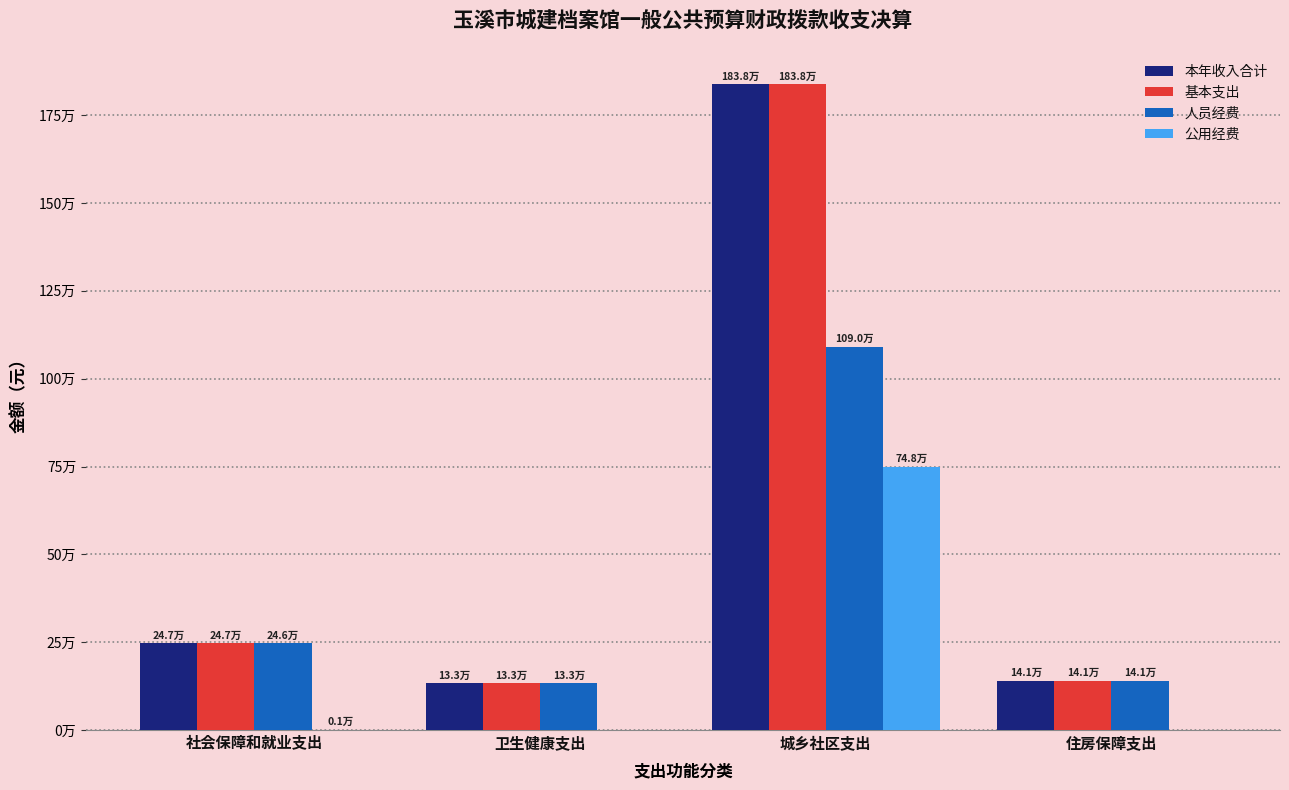

What are all the series names shown in the legend?

本年收入合计, 基本支出, 人员经费, 公用经费